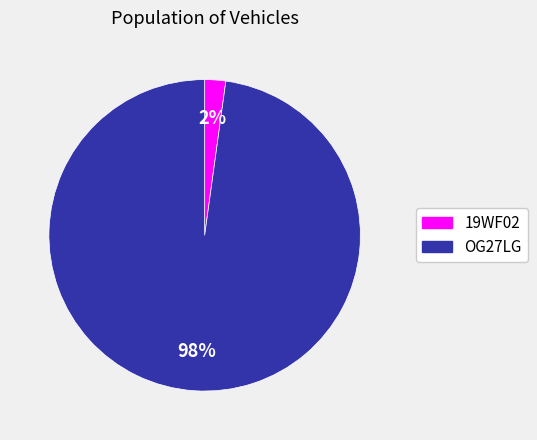

True or false: OG27LG accounts for 86% of the total.

False